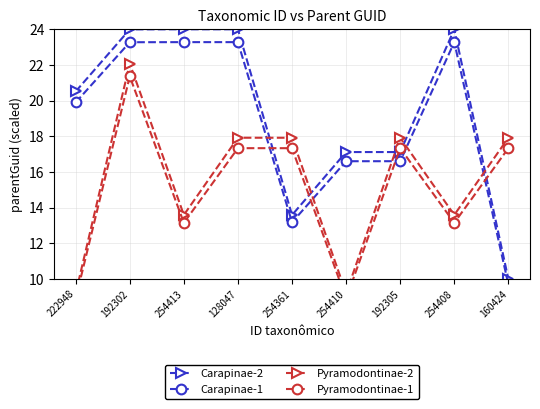

How many lines are shown in the chart?

4